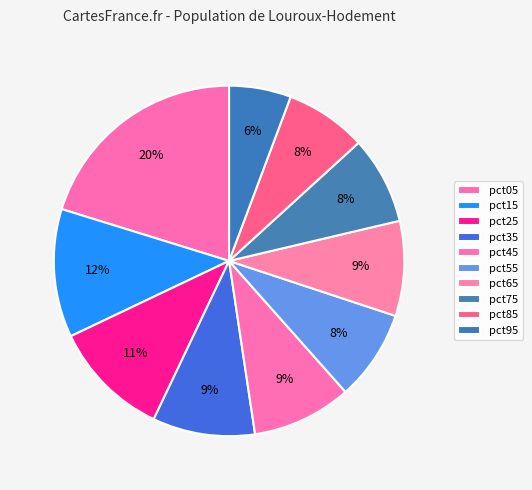

How many slices are in this pie chart?

10